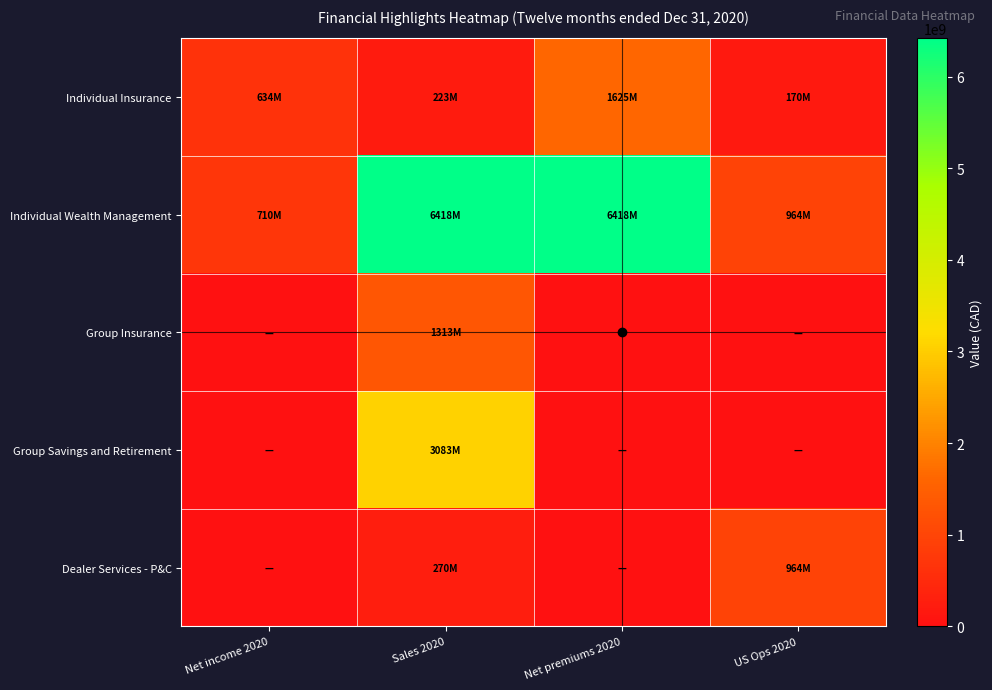

Which series has the largest total across all categories?

Individual Wealth Management